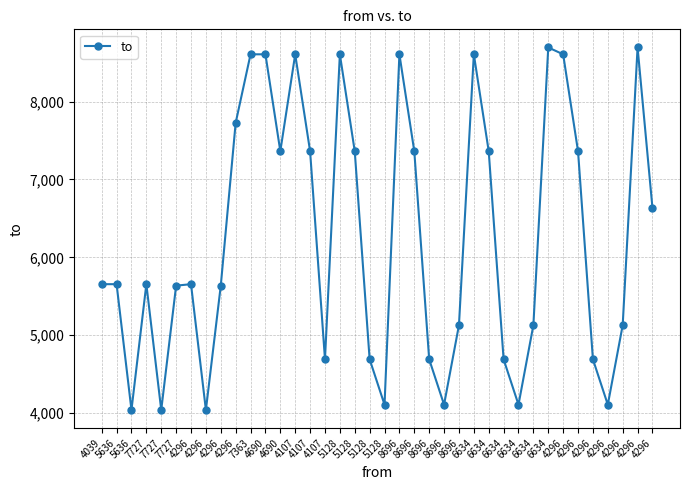

How many lines are shown in the chart?

1